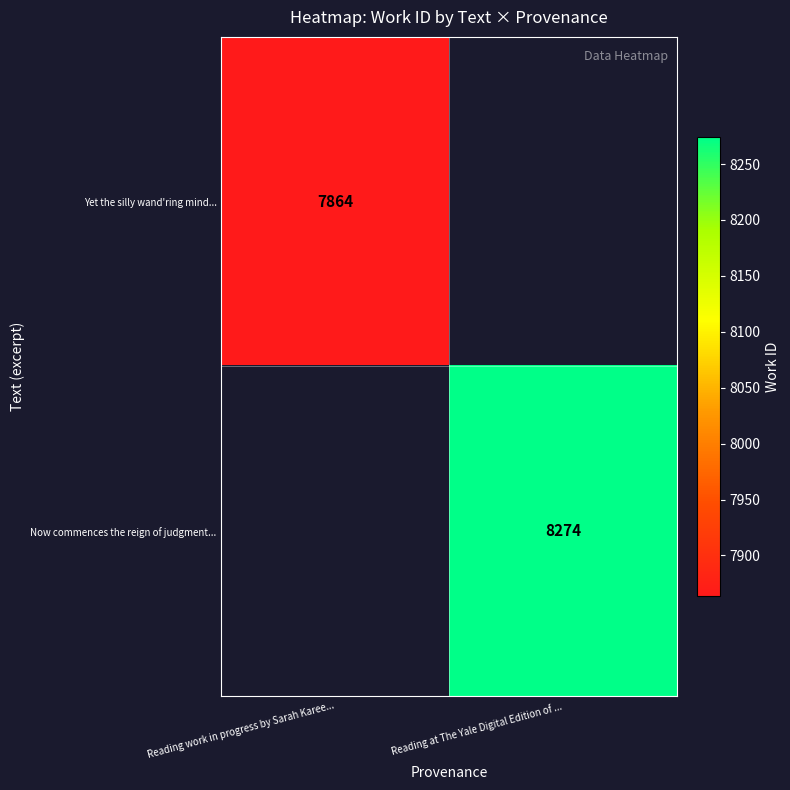

True or false: Yet the silly wand'ring mind... has a value of 7864 at Reading work in progress by Sarah Karee....

True